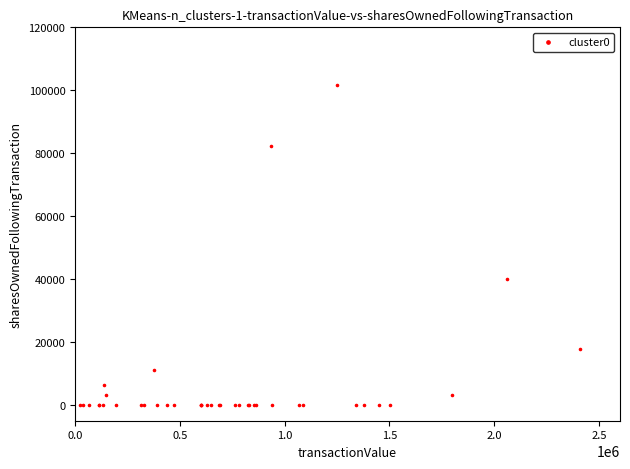

What Y value in the scatter plot is closest to 50886?

39920